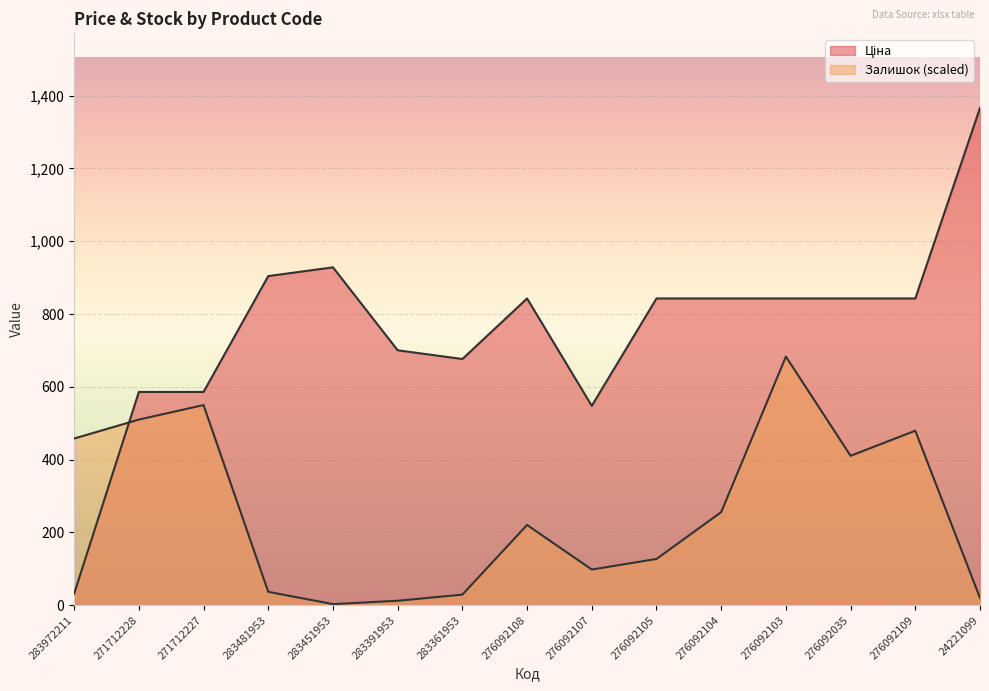

At which label does Ціна reach its peak?

24221099